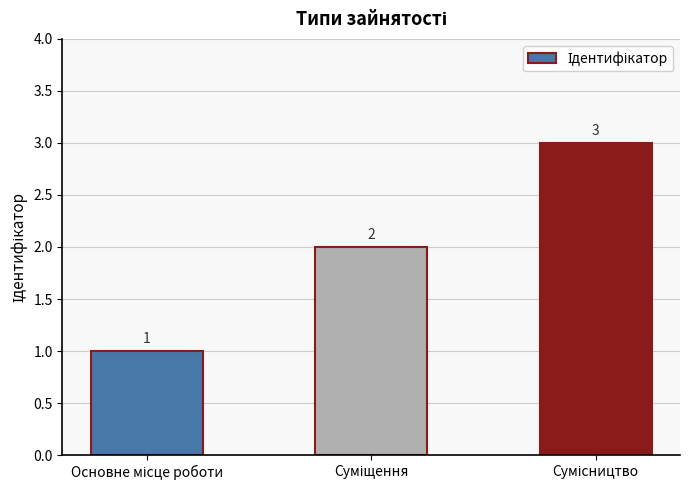

What is the value of the 3rd bar from the left?

3